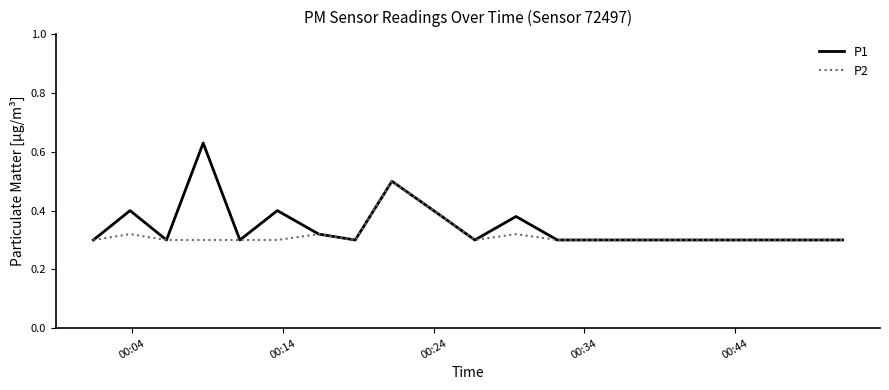

Which series has the largest range (max minus min)?

P1